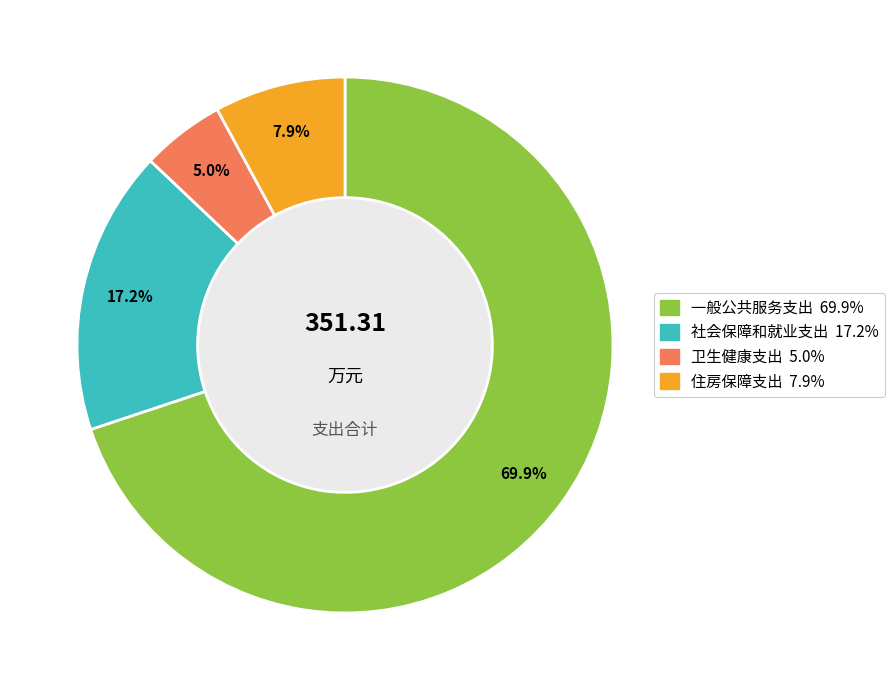

Which has a higher value, 一般公共服务支出 or 社会保障和就业支出?

一般公共服务支出